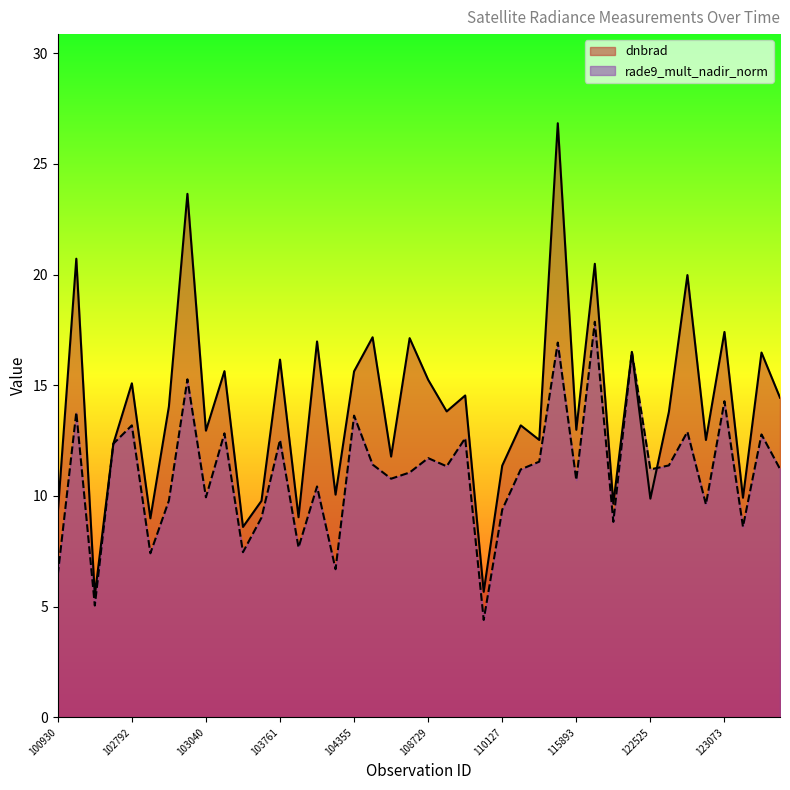

Where is the first local minimum for rade9_mult_nadir_norm?

102551